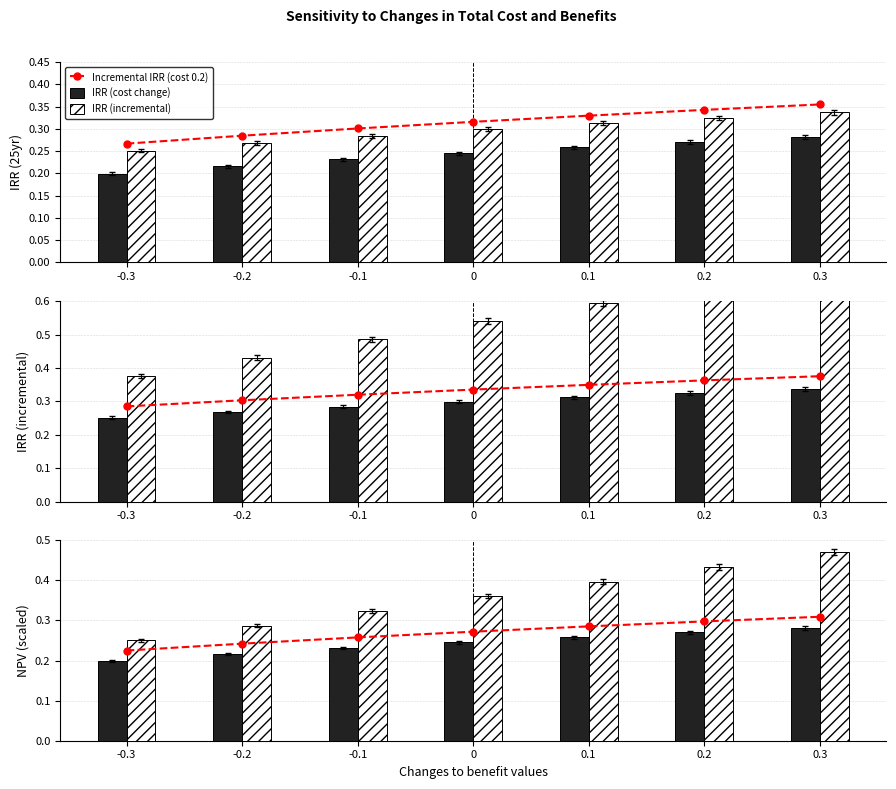

Which series has the widest spread of values?

NPV (scaled)